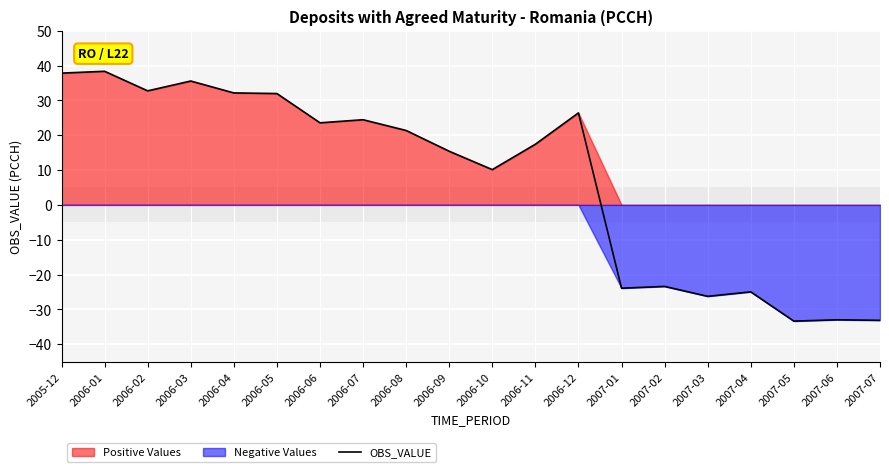

The OBS_VALUE series shows 32.1 at 2006-04. True or false?

True